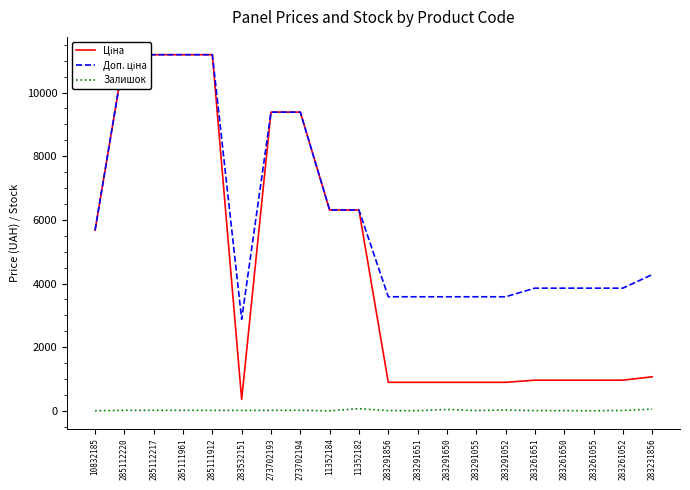

Rank the categories by Залишок value from highest to lowest.

11352182, 283231856, 283291650, 283291052, 273702194, 285112220, 285112217, 285111961, 273702193, 285111912, 283532151, 283261052, 283291055, 283261651, 283291856, 283291651, 283261650, 283261055, 10832185, 11352184